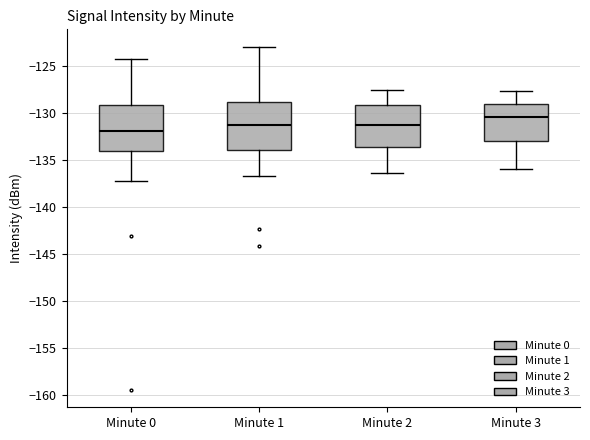

Reading left to right, read every box against the y-axis: the position of its median line, the range the box covers, and the ends of its whiskers. The values are not printed on the chart, so give them approximately, as read against the axis.

Minute 0: median -132.0, box -134.0 to -129.0, whiskers -137.0 to -124.5
Minute 1: median -131.0, box -134.0 to -129.0, whiskers -136.5 to -123.0
Minute 2: median -131.0, box -133.5 to -129.0, whiskers -136.5 to -127.5
Minute 3: median -130.5, box -133.0 to -129.0, whiskers -136.0 to -127.5